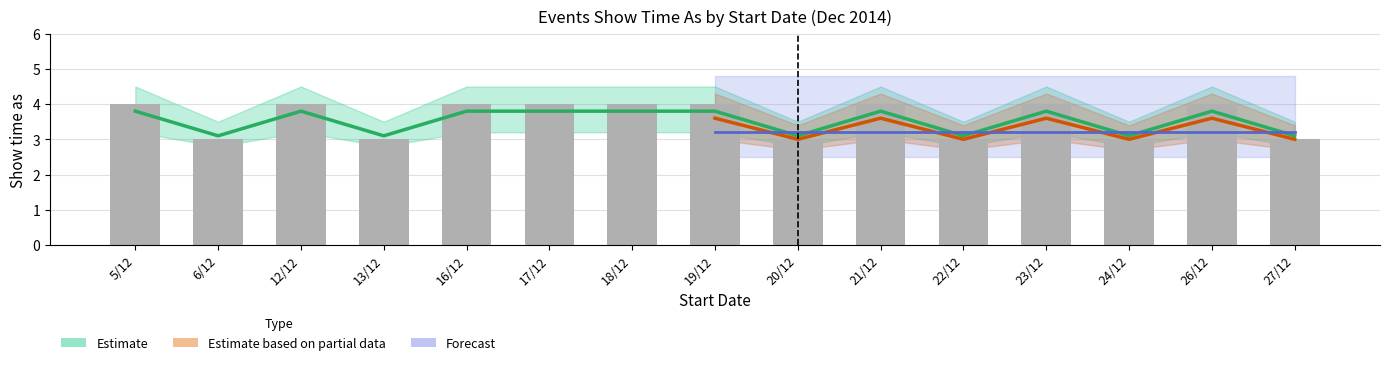

Reading left to right, what are all the values shown in this chart?

5/12=4	6/12=3	12/12=4	13/12=3	16/12=4	17/12=4	18/12=4	19/12=4	20/12=3	21/12=4	22/12=3	23/12=4	24/12=3	26/12=4	27/12=3